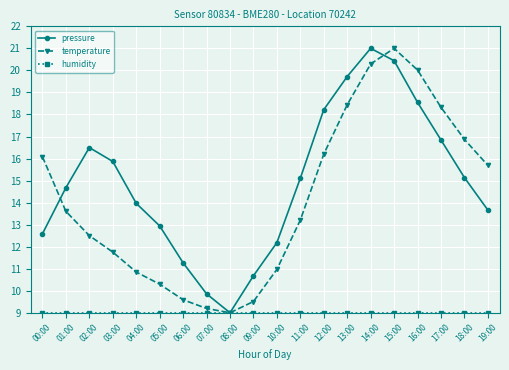

How many values in the temperature series exceed 13?

11